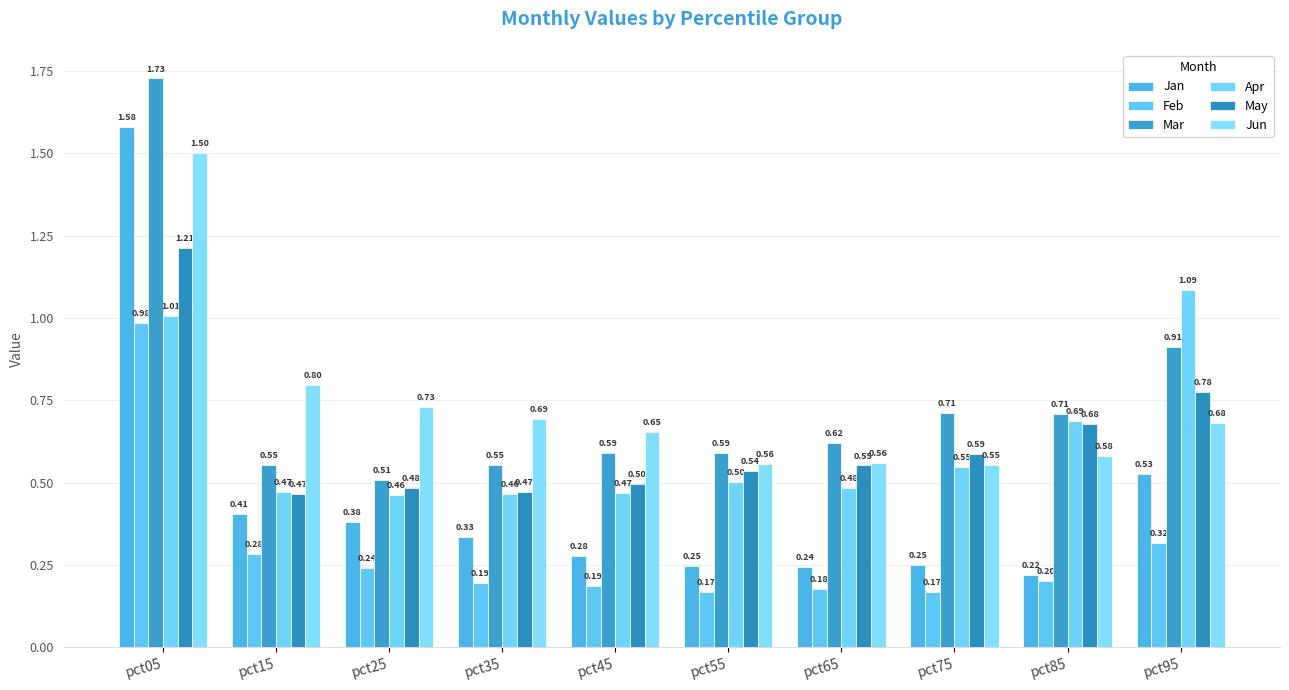

What is the difference between the second highest and second lowest values in the Mar series?

0.4